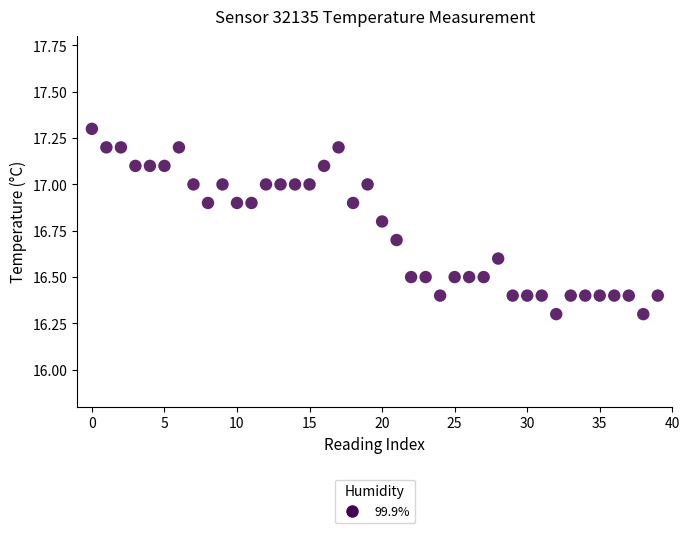

What is the range of Y values (max minus min)?

1.0